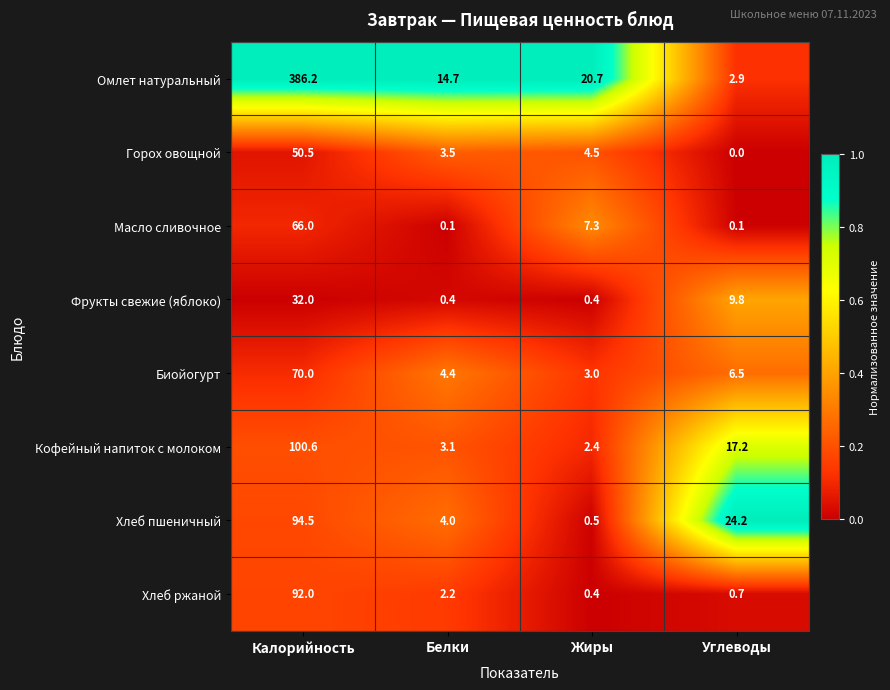

What is the difference between the highest and lowest values at Жиры?

20.3